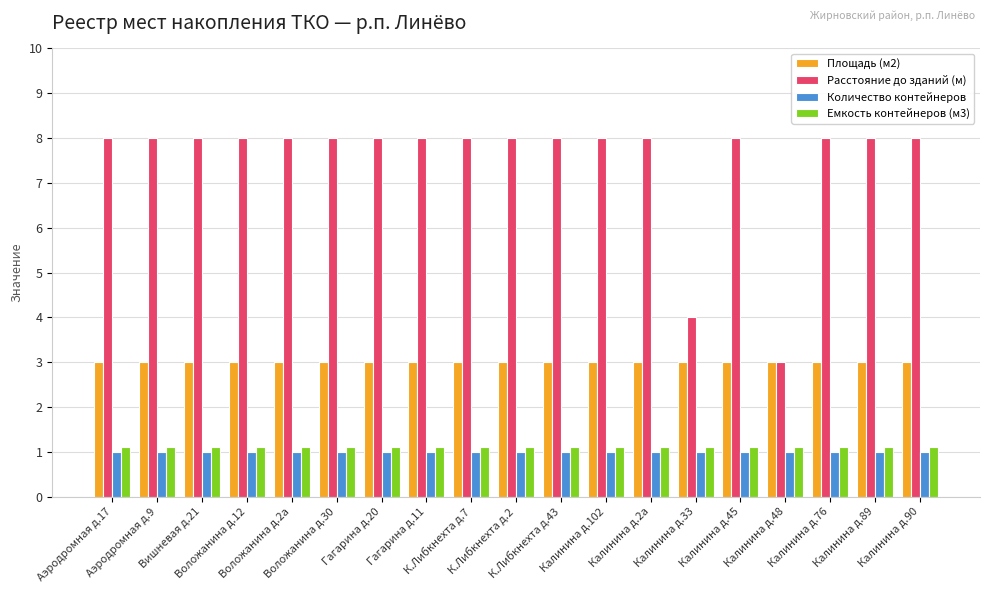

What is the difference between the highest and lowest values at Аэродромная д.9?

7.0